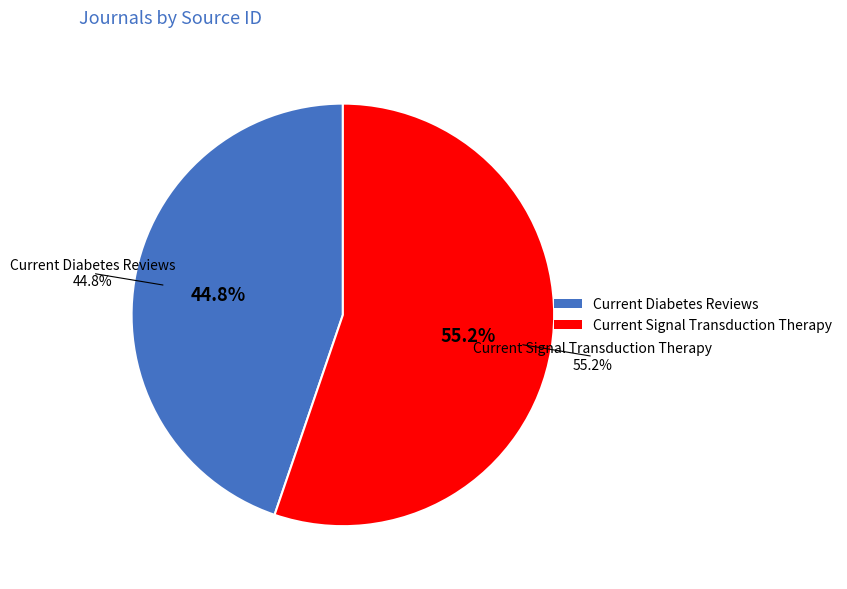

What is the total percentage of Current Signal Transduction Therapy and Current Diabetes Reviews?

100.0%